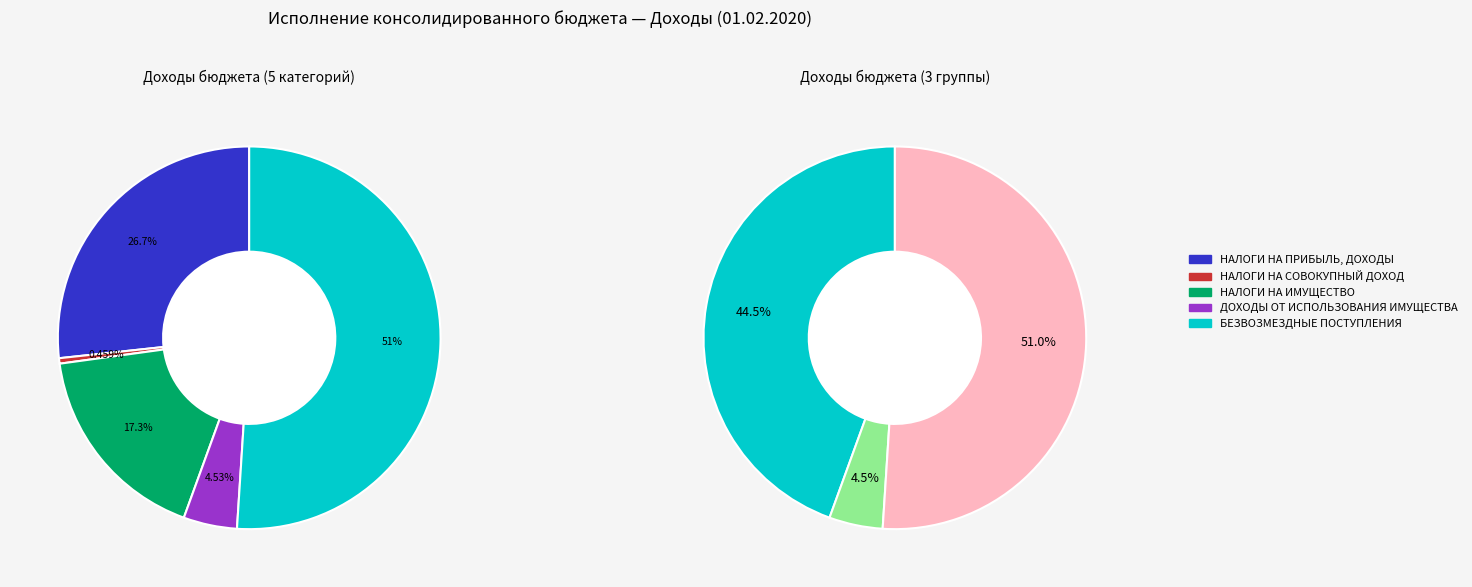

What percentage is NOT represented by НАЛОГИ НА СОВОКУПНЫЙ ДОХОД?

99.5%